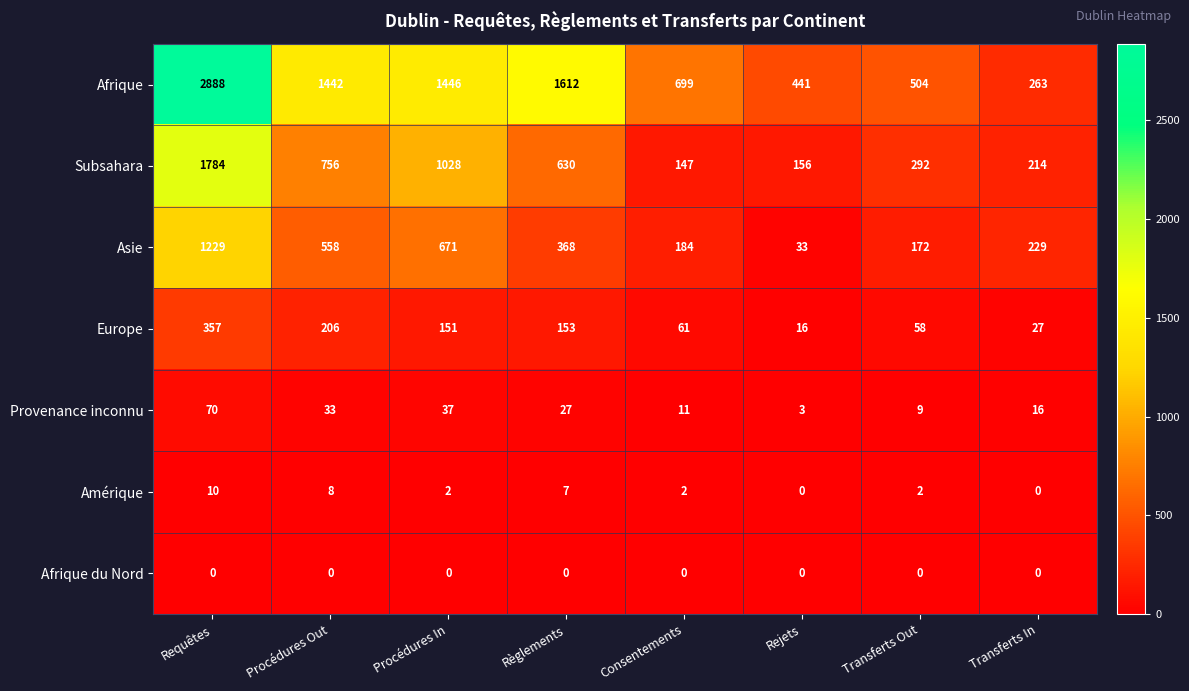

Which series has the largest range (max minus min)?

Afrique